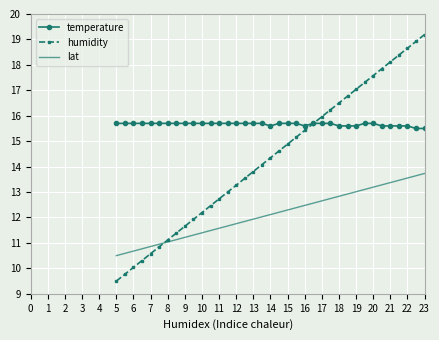

Rank the series by their maximum value, from lowest to highest.

lat, temperature, humidity